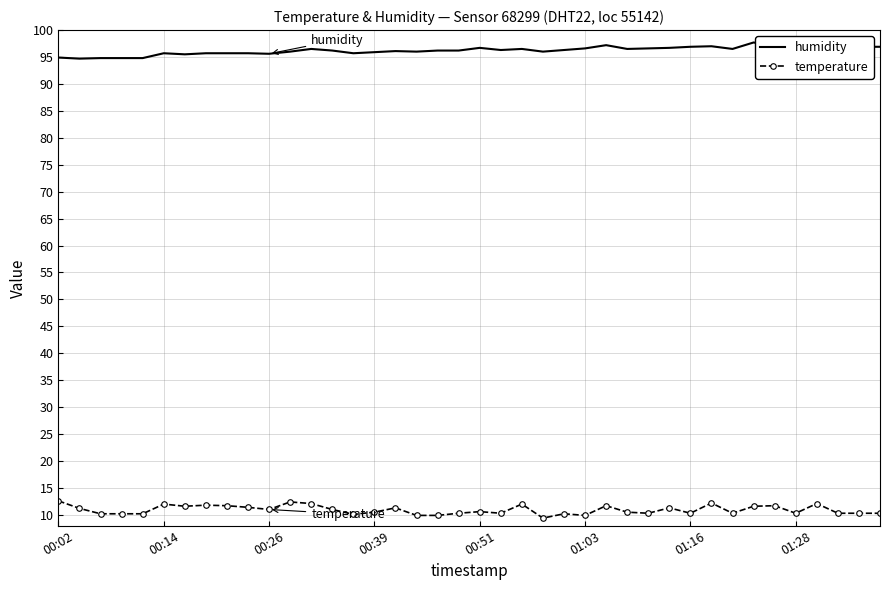

What is the sum of all humidity values?

3848.1